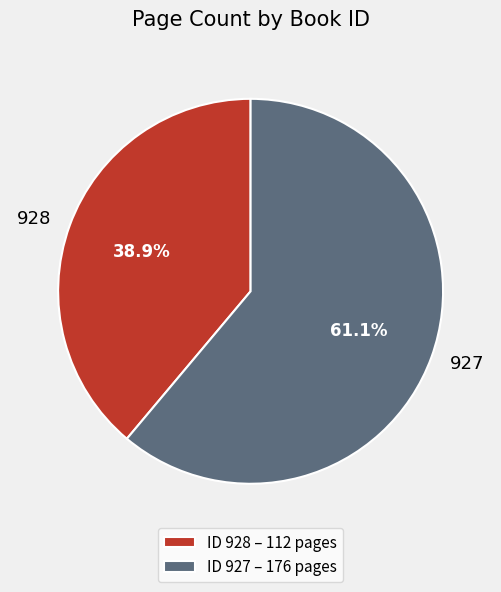

Which category has the biggest portion of the pie?

ID 927 – 176 pages